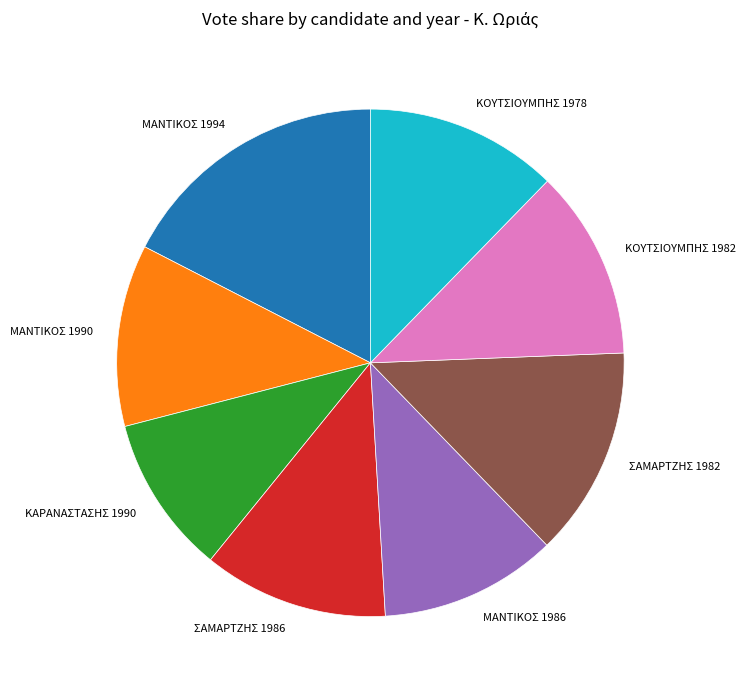

Which slice is the largest?

ΜΑΝΤΙΚΟΣ 1994